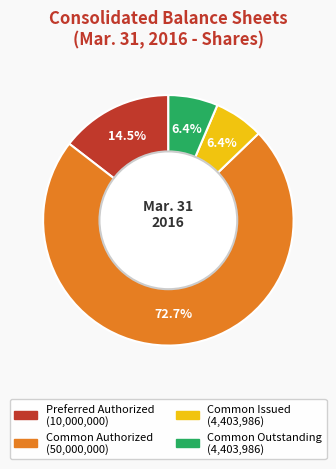

Is there any slice that represents more than half of the pie?

Yes